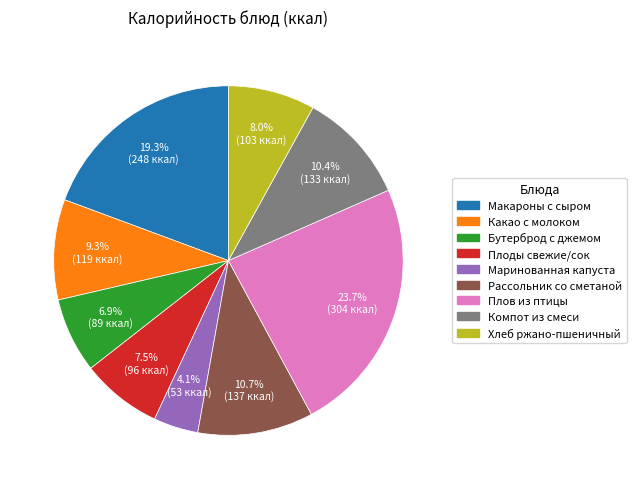

Is the sum of Плов из птицы and Хлеб ржано-пшеничный greater than half?

No